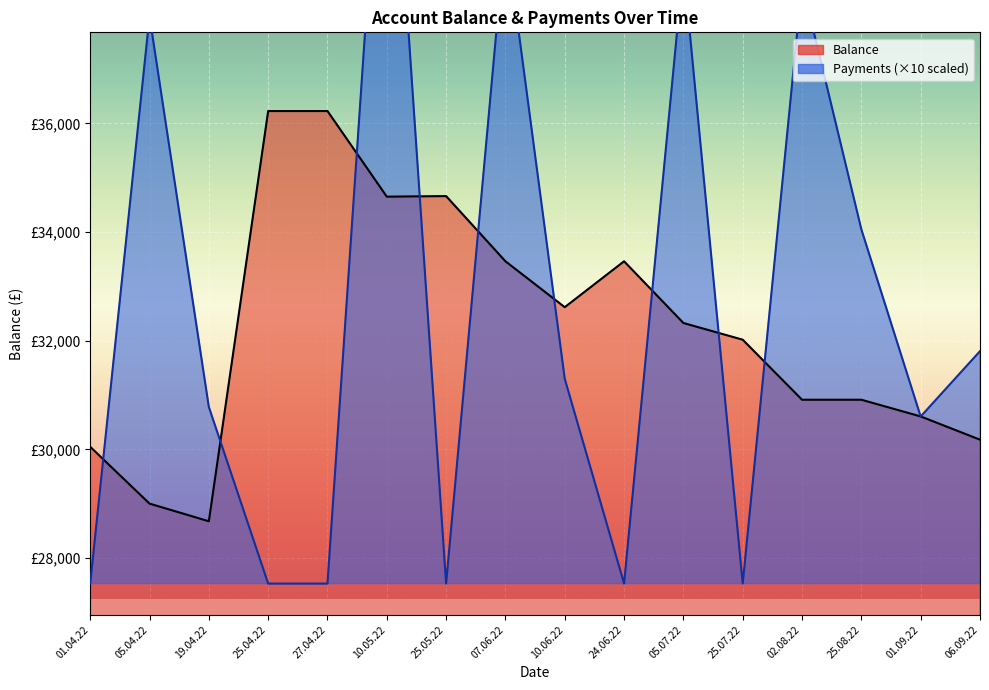

At which category is the sum across all series the highest?

10.05.22